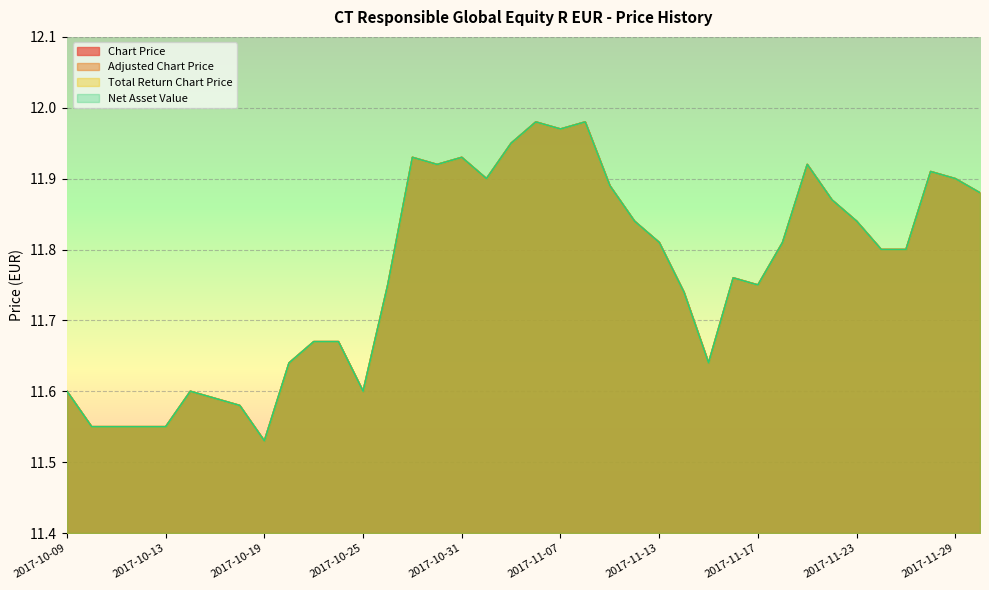

Where is the first local minimum for Total Return Chart Price?

2017-10-19